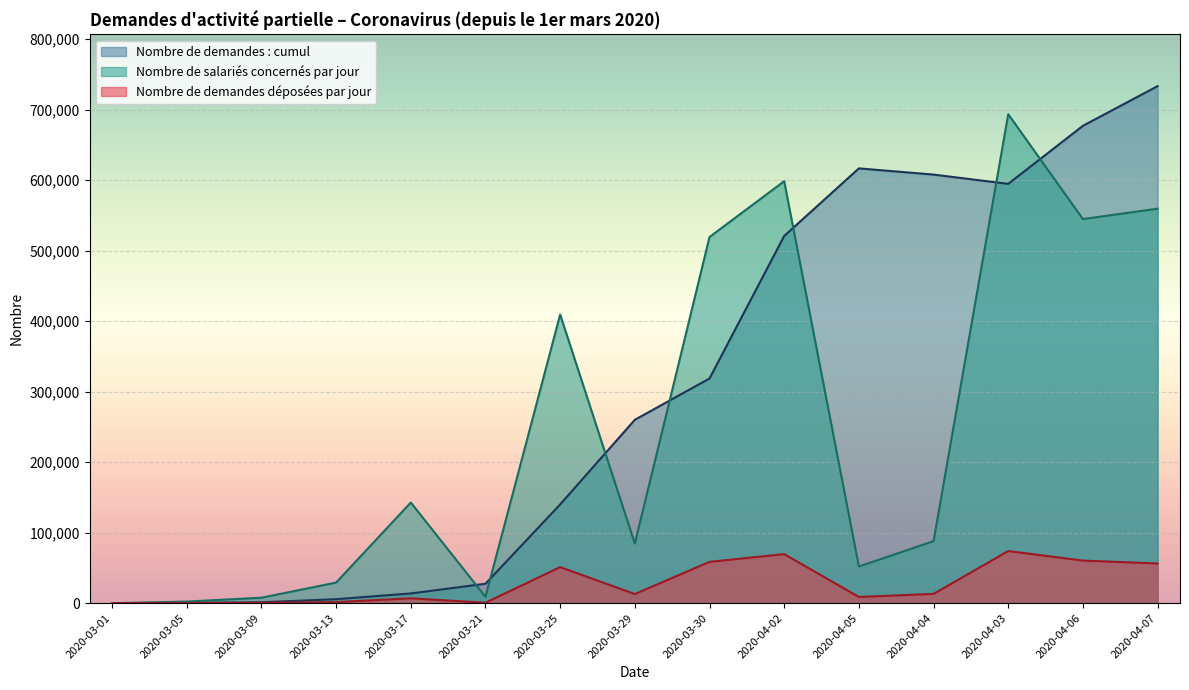

What is the total value across all series at 2020-04-06?

1282532